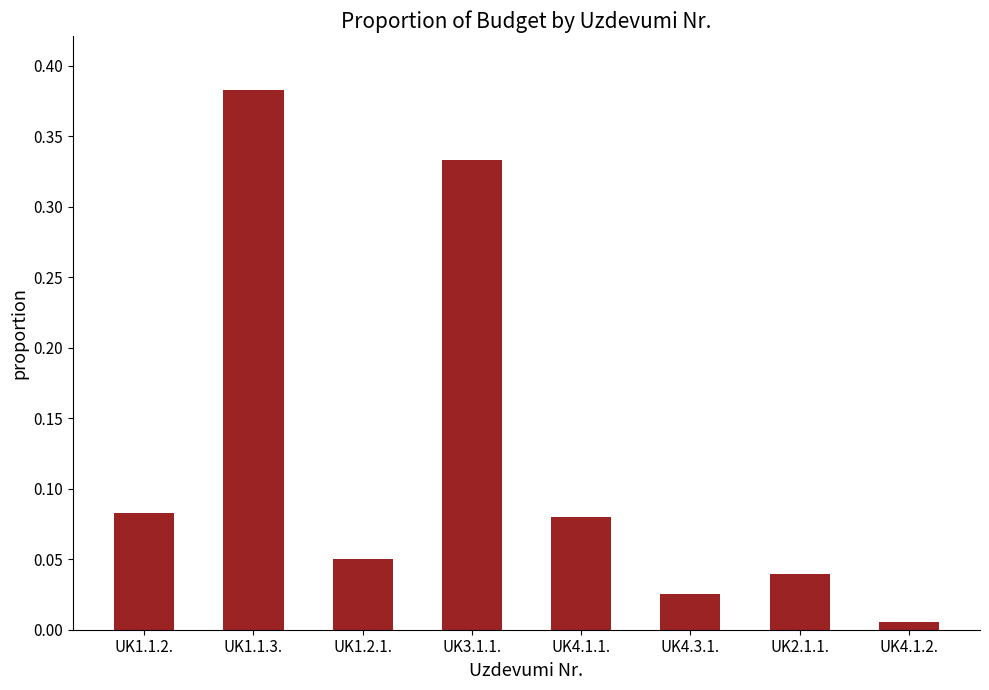

True or false: the data shows 0.6 at UK3.1.1..

False